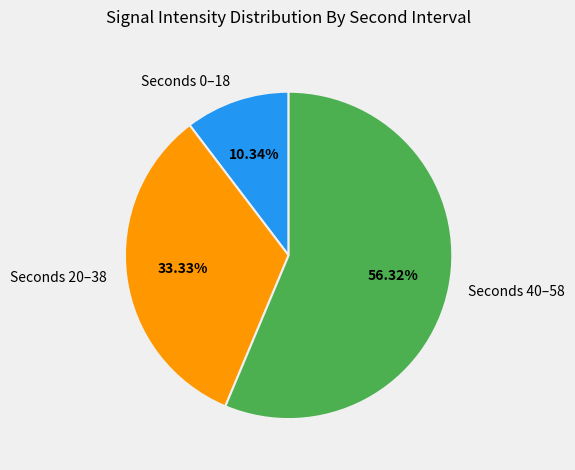

Combined, do Seconds 0–18 and Seconds 40–58 account for over 50%?

Yes